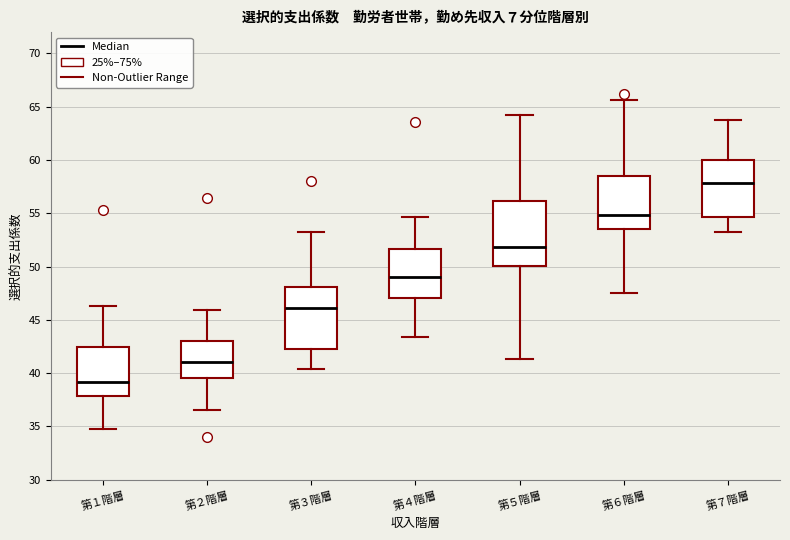

Reading left to right, read every box against the y-axis: the position of its median line, the range the box covers, and the ends of its whiskers. The values are not printed on the chart, so give them approximately, as read against the axis.

第１階層: median 39.0, box 38.0 to 42.5, whiskers 35.0 to 46.5
第２階層: median 41.0, box 39.5 to 43.0, whiskers 36.5 to 46.0
第３階層: median 46.0, box 42.5 to 48.0, whiskers 40.5 to 53.0
第４階層: median 49.0, box 47.0 to 51.5, whiskers 43.5 to 54.5
第５階層: median 52.0, box 50.0 to 56.0, whiskers 41.5 to 64.0
第６階層: median 55.0, box 53.5 to 58.5, whiskers 47.5 to 65.5
第７階層: median 58.0, box 54.5 to 60.0, whiskers 53.0 to 64.0